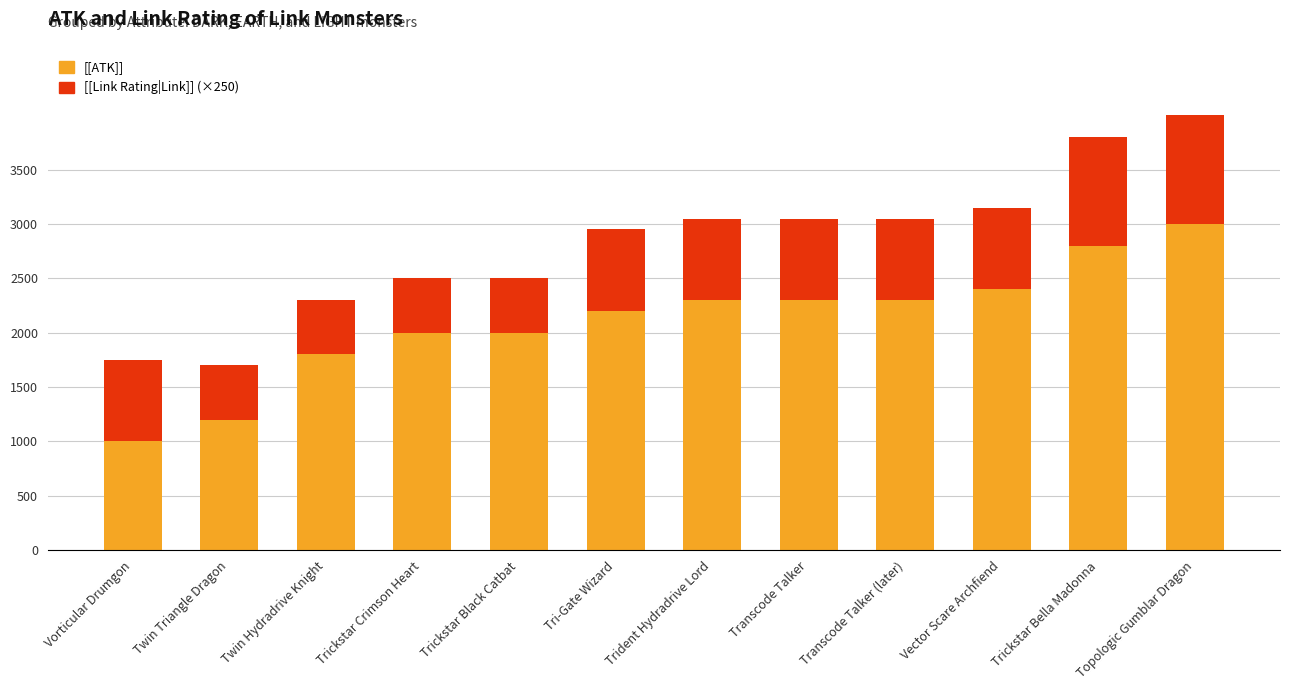

At which category is the sum across all series the highest?

Topologic Gumblar Dragon